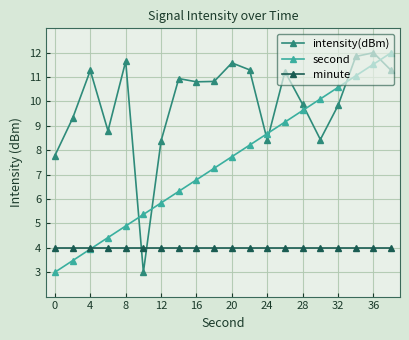

True or false: intensity(dBm) has more than 2 points higher than both neighbors.

True